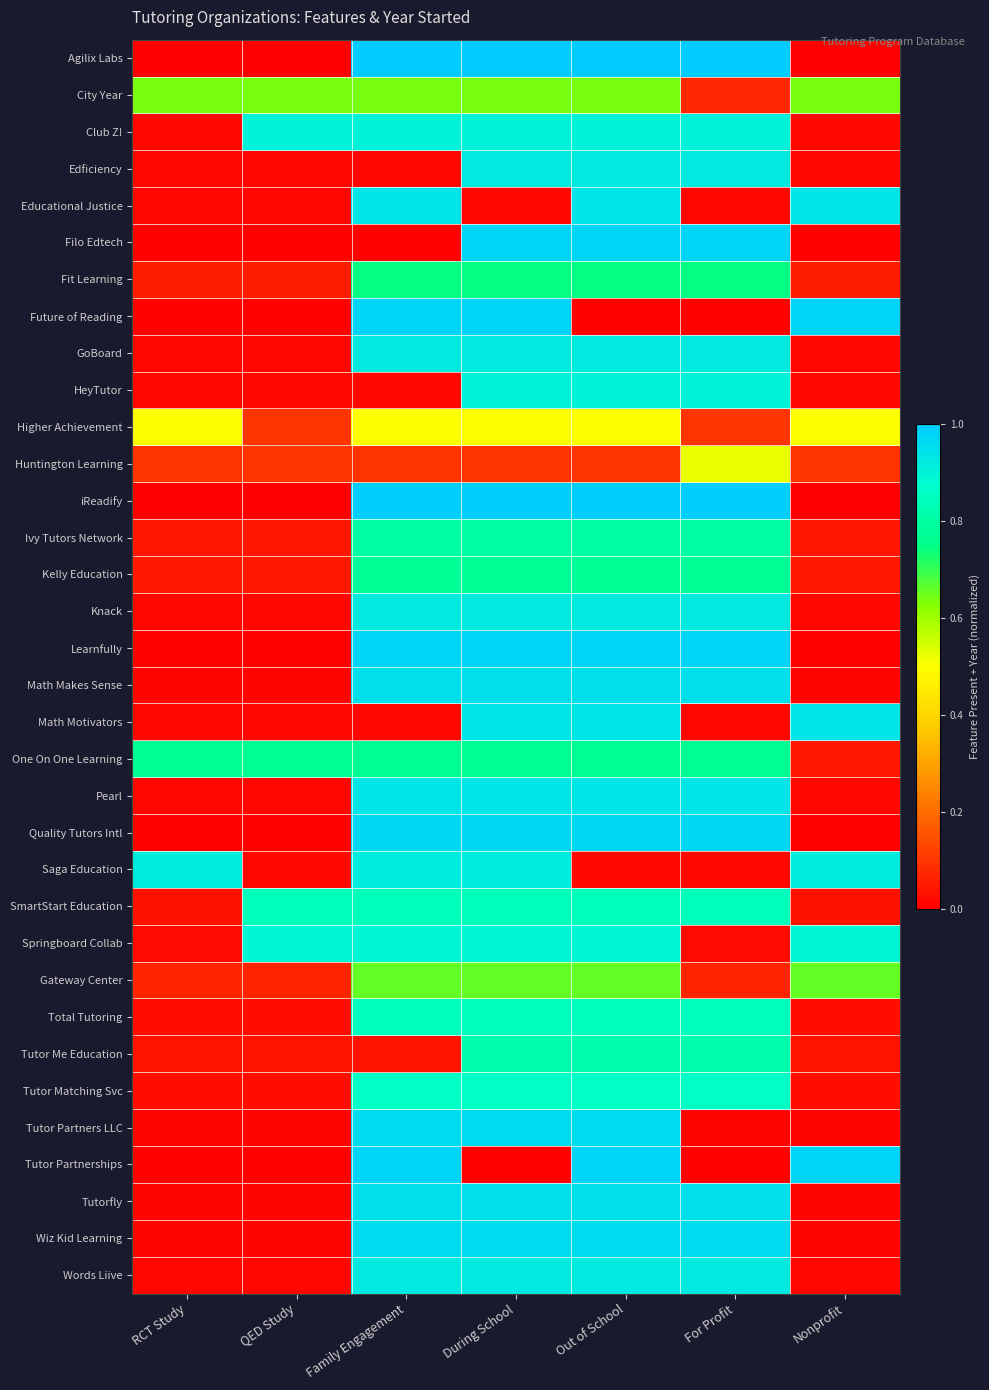

Reading left to right, list all the values displayed in this chart.

Agilix Labs: RCT Study=0.0	QED Study=0.0	Family Engagement=1.0	During School=1.0	Out of School=1.0	For Profit=1.0	Nonprofit=0.0
City Year: RCT Study=0.6	QED Study=0.6	Family Engagement=0.6	During School=0.6	Out of School=0.6	For Profit=0.1	Nonprofit=0.6
Club Z!: RCT Study=0.0	QED Study=0.9	Family Engagement=0.9	During School=0.9	Out of School=0.9	For Profit=0.9	Nonprofit=0.0
Edficiency: RCT Study=0.0	QED Study=0.0	Family Engagement=0.0	During School=0.9	Out of School=0.9	For Profit=0.9	Nonprofit=0.0
Educational Justice: RCT Study=0.0	QED Study=0.0	Family Engagement=0.9	During School=0.0	Out of School=0.9	For Profit=0.0	Nonprofit=0.9
Filo Edtech: RCT Study=0.0	QED Study=0.0	Family Engagement=0.0	During School=1.0	Out of School=1.0	For Profit=1.0	Nonprofit=0.0
Fit Learning: RCT Study=0.1	QED Study=0.1	Family Engagement=0.7	During School=0.7	Out of School=0.7	For Profit=0.7	Nonprofit=0.1
Future of Reading: RCT Study=0.0	QED Study=0.0	Family Engagement=1.0	During School=1.0	Out of School=0.0	For Profit=0.0	Nonprofit=1.0
GoBoard: RCT Study=0.0	QED Study=0.0	Family Engagement=0.9	During School=0.9	Out of School=0.9	For Profit=0.9	Nonprofit=0.0
HeyTutor: RCT Study=0.0	QED Study=0.0	Family Engagement=0.0	During School=0.9	Out of School=0.9	For Profit=0.9	Nonprofit=0.0
Higher Achievement: RCT Study=0.5	QED Study=0.1	Family Engagement=0.5	During School=0.5	Out of School=0.5	For Profit=0.1	Nonprofit=0.5
Huntington Learning: RCT Study=0.1	QED Study=0.1	Family Engagement=0.1	During School=0.1	Out of School=0.1	For Profit=0.5	Nonprofit=0.1
iReadify: RCT Study=0.0	QED Study=0.0	Family Engagement=1.0	During School=1.0	Out of School=1.0	For Profit=1.0	Nonprofit=0.0
Ivy Tutors Network: RCT Study=0.0	QED Study=0.0	Family Engagement=0.8	During School=0.8	Out of School=0.8	For Profit=0.8	Nonprofit=0.0
Kelly Education: RCT Study=0.0	QED Study=0.0	Family Engagement=0.8	During School=0.8	Out of School=0.8	For Profit=0.8	Nonprofit=0.0
Knack: RCT Study=0.0	QED Study=0.0	Family Engagement=0.9	During School=0.9	Out of School=0.9	For Profit=0.9	Nonprofit=0.0
Learnfully: RCT Study=0.0	QED Study=0.0	Family Engagement=1.0	During School=1.0	Out of School=1.0	For Profit=1.0	Nonprofit=0.0
Math Makes Sense: RCT Study=0.0	QED Study=0.0	Family Engagement=0.9	During School=0.9	Out of School=0.9	For Profit=0.9	Nonprofit=0.0
Math Motivators: RCT Study=0.0	QED Study=0.0	Family Engagement=0.0	During School=0.9	Out of School=0.9	For Profit=0.0	Nonprofit=0.9
One On One Learning: RCT Study=0.8	QED Study=0.8	Family Engagement=0.8	During School=0.8	Out of School=0.8	For Profit=0.8	Nonprofit=0.0
Pearl: RCT Study=0.0	QED Study=0.0	Family Engagement=0.9	During School=0.9	Out of School=0.9	For Profit=0.9	Nonprofit=0.0
Quality Tutors Intl: RCT Study=0.0	QED Study=0.0	Family Engagement=1.0	During School=1.0	Out of School=1.0	For Profit=1.0	Nonprofit=0.0
Saga Education: RCT Study=0.9	QED Study=0.0	Family Engagement=0.9	During School=0.9	Out of School=0.0	For Profit=0.0	Nonprofit=0.9
SmartStart Education: RCT Study=0.0	QED Study=0.8	Family Engagement=0.8	During School=0.8	Out of School=0.8	For Profit=0.8	Nonprofit=0.0
Springboard Collab: RCT Study=0.0	QED Study=0.9	Family Engagement=0.9	During School=0.9	Out of School=0.9	For Profit=0.0	Nonprofit=0.9
Gateway Center: RCT Study=0.1	QED Study=0.1	Family Engagement=0.7	During School=0.7	Out of School=0.7	For Profit=0.1	Nonprofit=0.7
Total Tutoring: RCT Study=0.0	QED Study=0.0	Family Engagement=0.9	During School=0.9	Out of School=0.9	For Profit=0.9	Nonprofit=0.0
Tutor Me Education: RCT Study=0.0	QED Study=0.0	Family Engagement=0.0	During School=0.8	Out of School=0.8	For Profit=0.8	Nonprofit=0.0
Tutor Matching Svc: RCT Study=0.0	QED Study=0.0	Family Engagement=0.9	During School=0.9	Out of School=0.9	For Profit=0.9	Nonprofit=0.0
Tutor Partners LLC: RCT Study=0.0	QED Study=0.0	Family Engagement=1.0	During School=1.0	Out of School=1.0	For Profit=0.0	Nonprofit=0.0
Tutor Partnerships: RCT Study=0.0	QED Study=0.0	Family Engagement=1.0	During School=0.0	Out of School=1.0	For Profit=0.0	Nonprofit=1.0
Tutorfly: RCT Study=0.0	QED Study=0.0	Family Engagement=0.9	During School=0.9	Out of School=0.9	For Profit=0.9	Nonprofit=0.0
Wiz Kid Learning: RCT Study=0.0	QED Study=0.0	Family Engagement=1.0	During School=1.0	Out of School=1.0	For Profit=1.0	Nonprofit=0.0
Words Liive: RCT Study=0.0	QED Study=0.0	Family Engagement=0.9	During School=0.9	Out of School=0.9	For Profit=0.9	Nonprofit=0.0